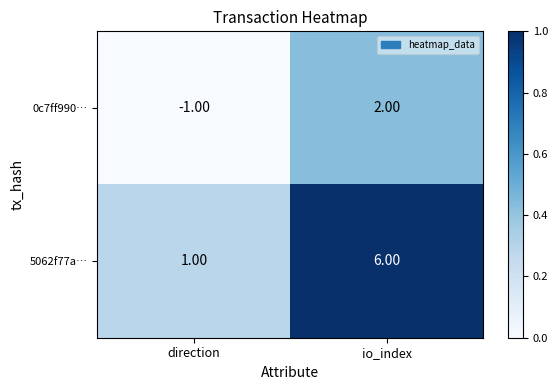

What is the average value of the 5062f77a… series?

4